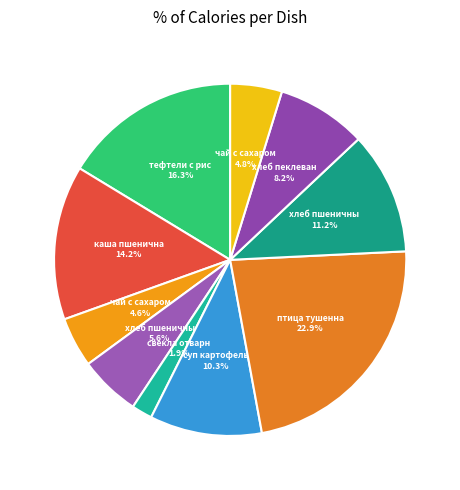

How many slices are in this pie chart?

10